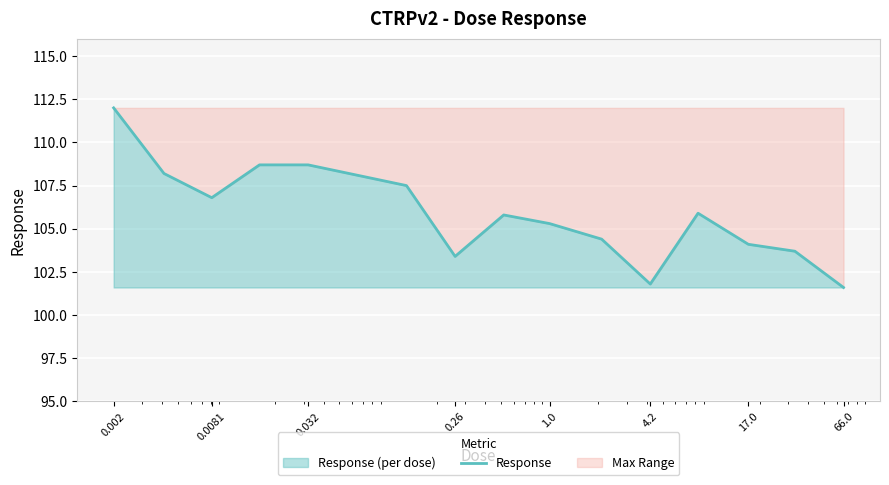

What is the difference between the maximum and minimum values?

10.4